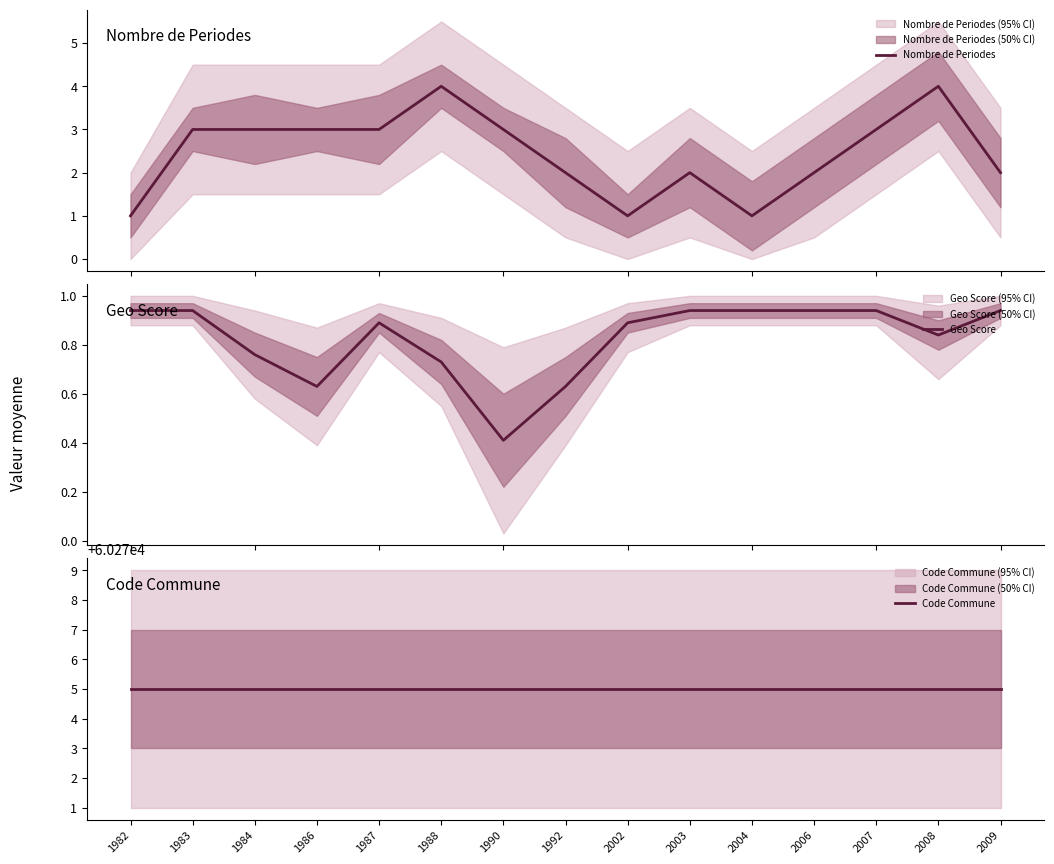

At which category is the sum across all series the highest?

2008